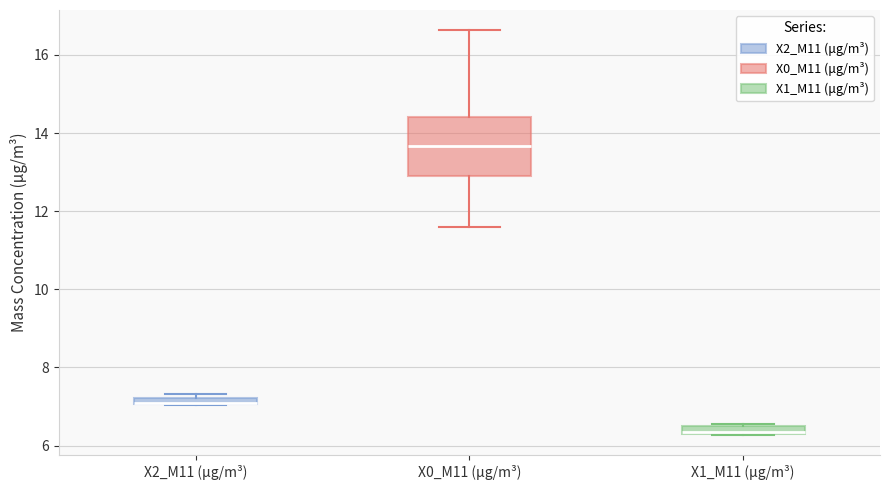

Where does the lower whisker of the box for X0_M11 (μg/m³) end on the y-axis? The values are not printed on the chart, so give them approximately, as read against the axis.

11.6